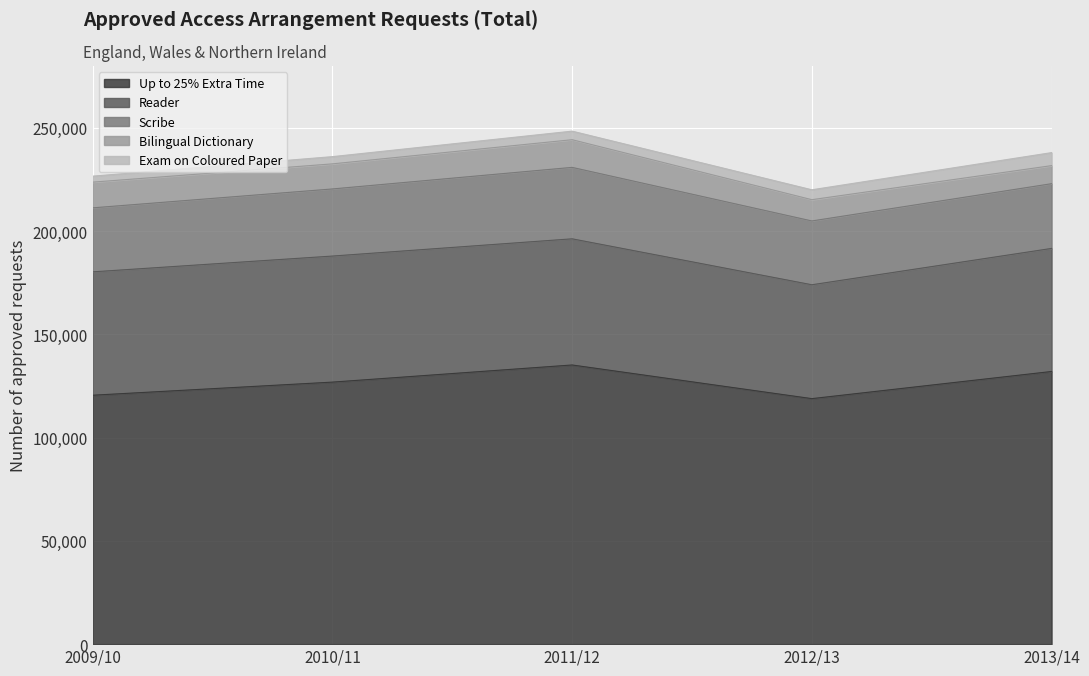

Which series changed the most between 2010/11 and 2012/13?

Up to 25% Extra Time